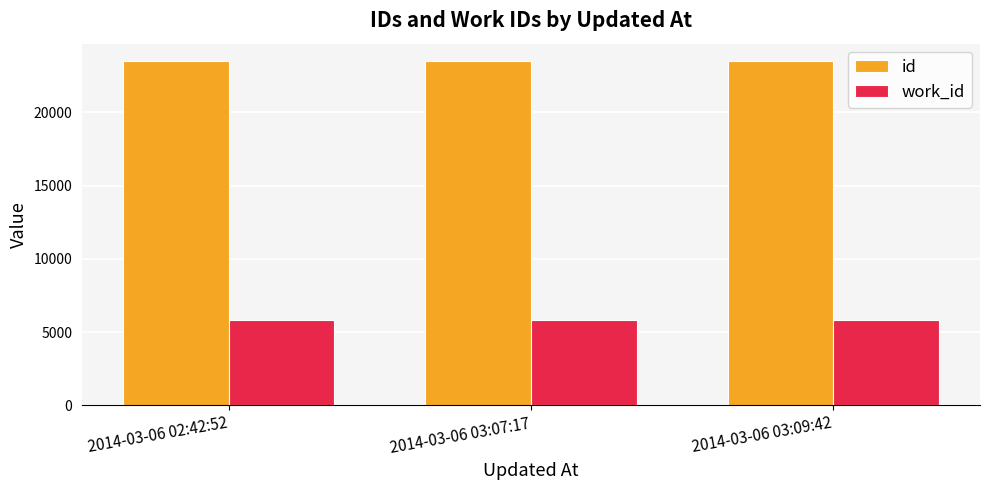

Read the id value at 2014-03-06 03:09:42, to the nearest 10.

23510